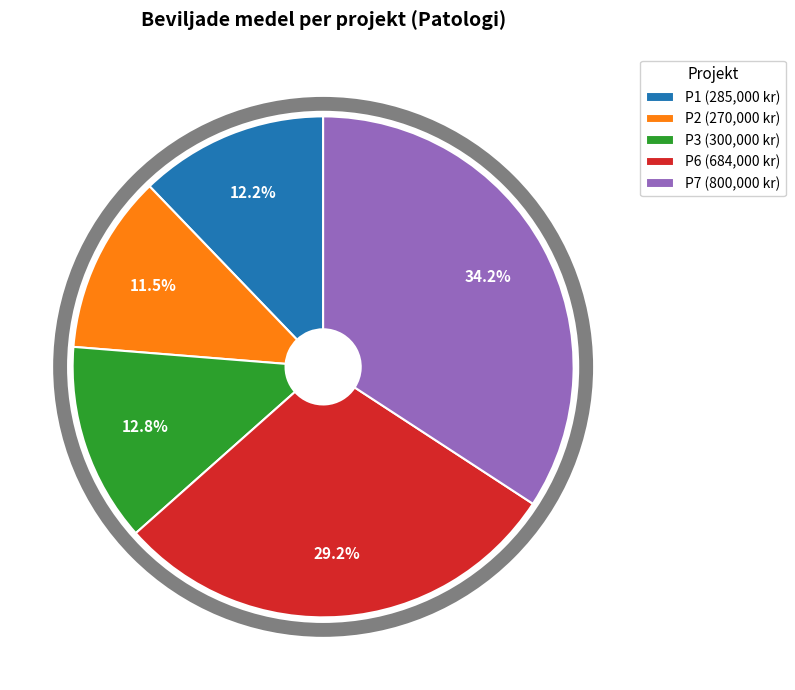

What percentage do P1 and P2 together represent?

23.7%